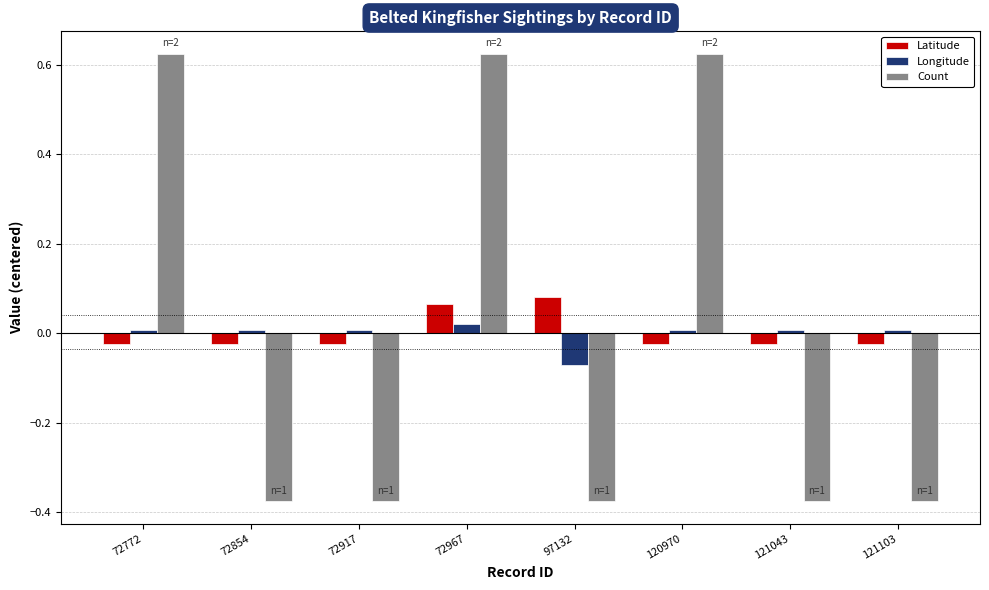

List the series in order of their peak value, highest first.

Count, Latitude, Longitude